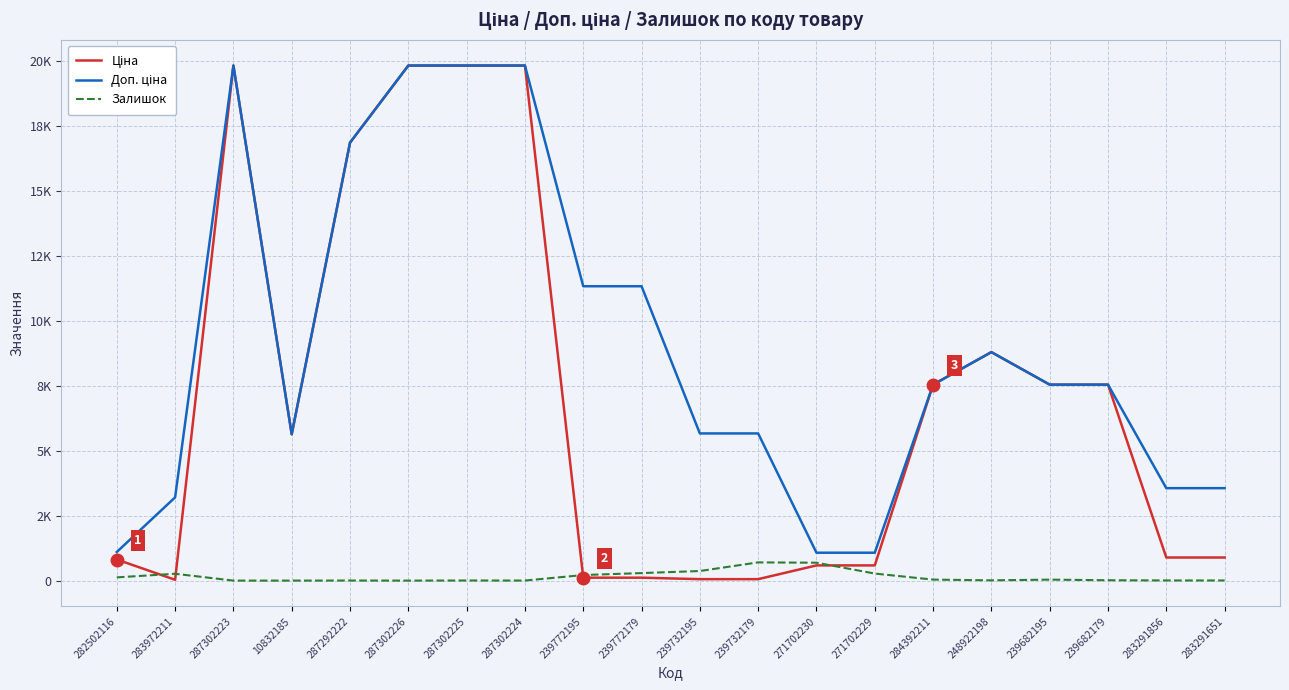

Does the chart display data point markers on the line(s)?

No